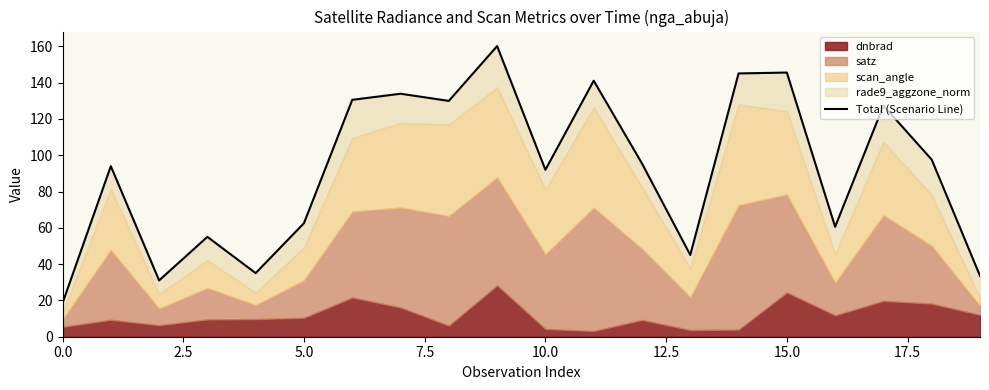

What is the value of the 13th point from the left?

95.5